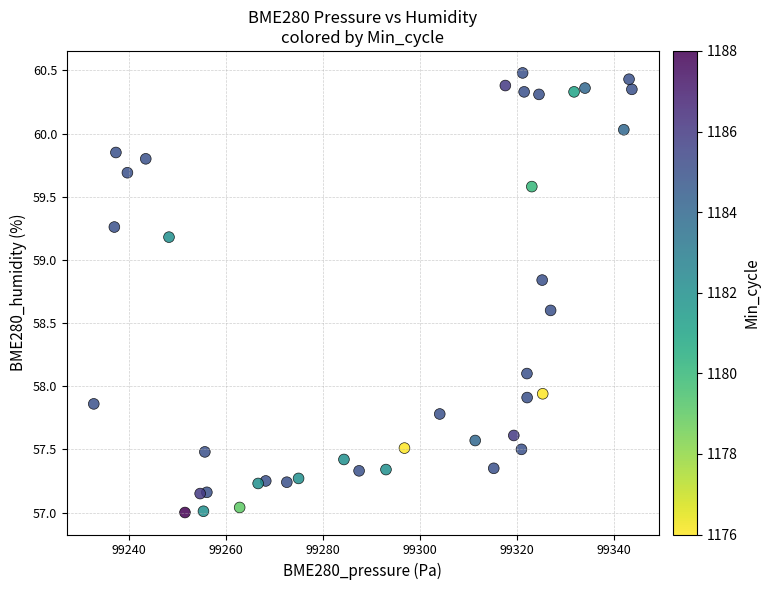

What is the range of Y values (max minus min)?

3.5